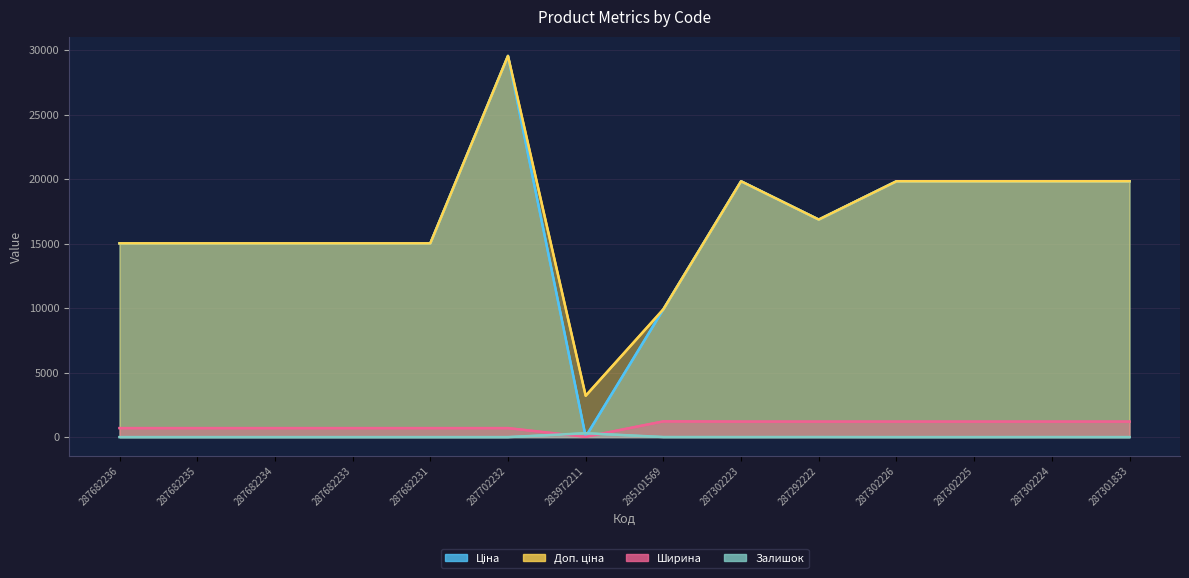

True or false: Доп. ціна and Ширина cross at least once.

False